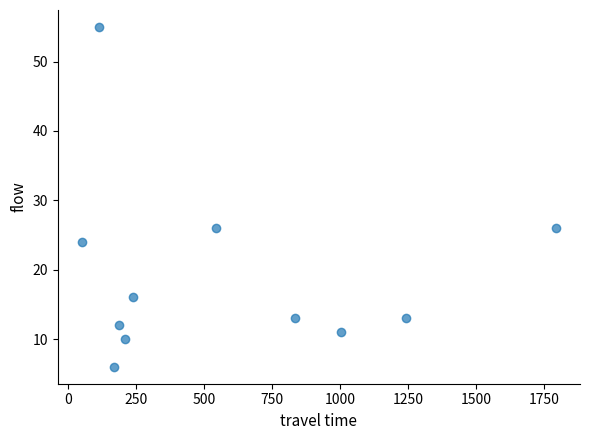

What is the range of Y values (max minus min)?

49